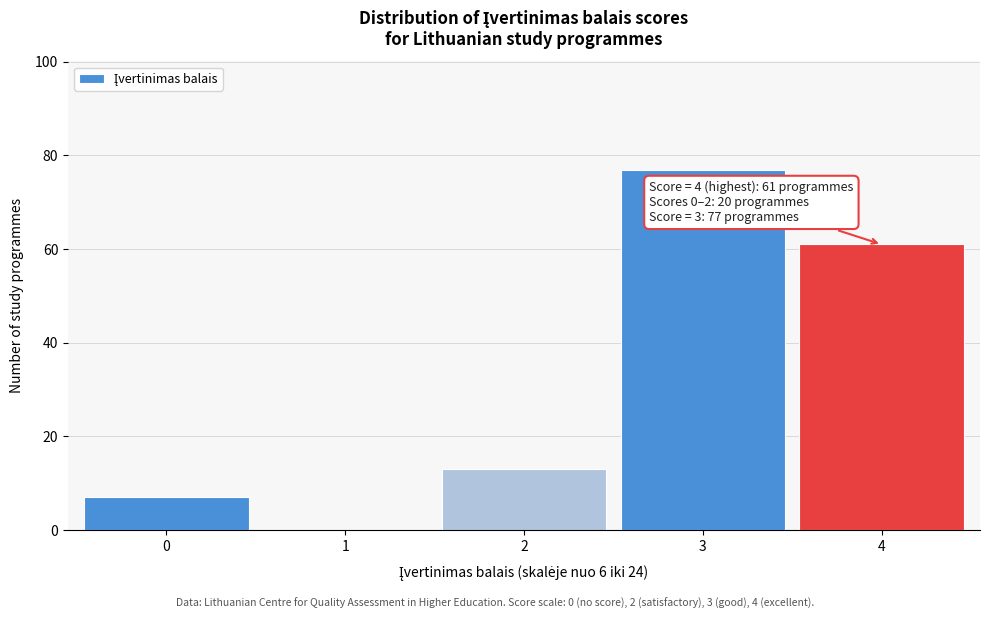

Reading left to right, transcribe all the data shown in this chart.

0=7	1=0	2=13	3=77	4=61